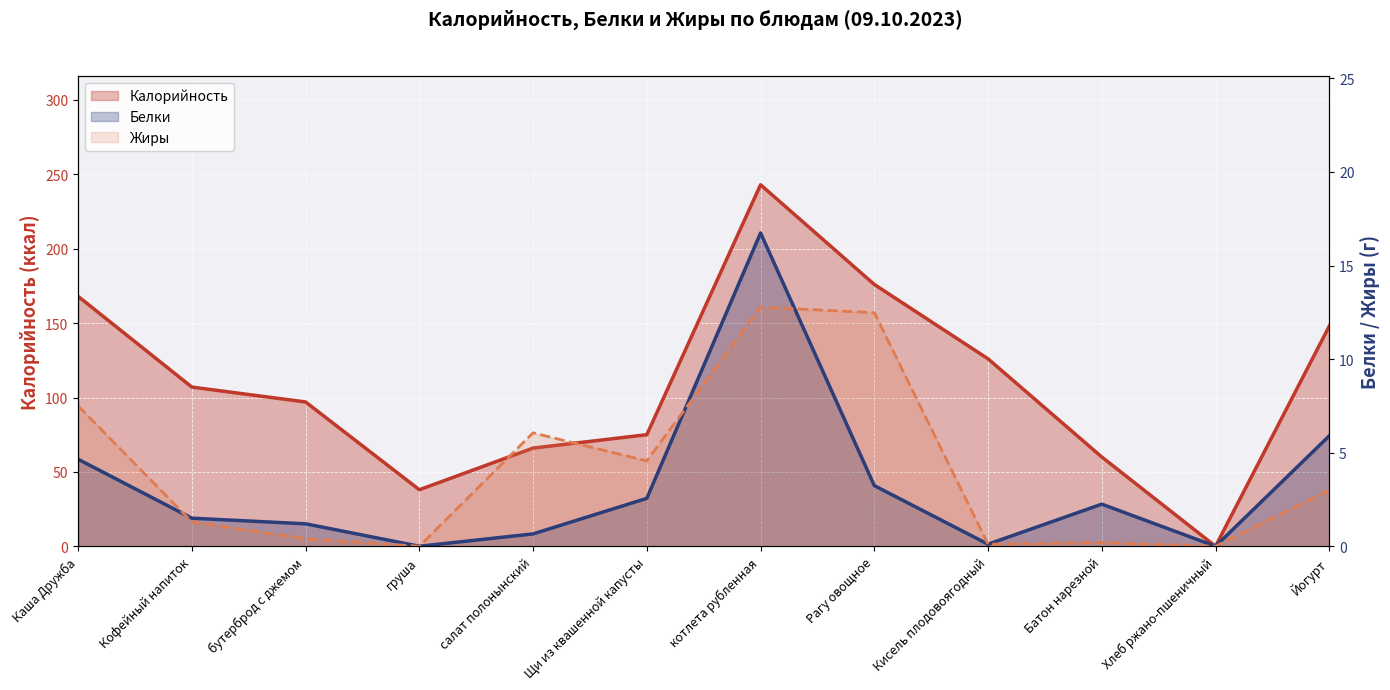

The value of Калорийность at бутерброд с джемом is 153.9. True or false?

False